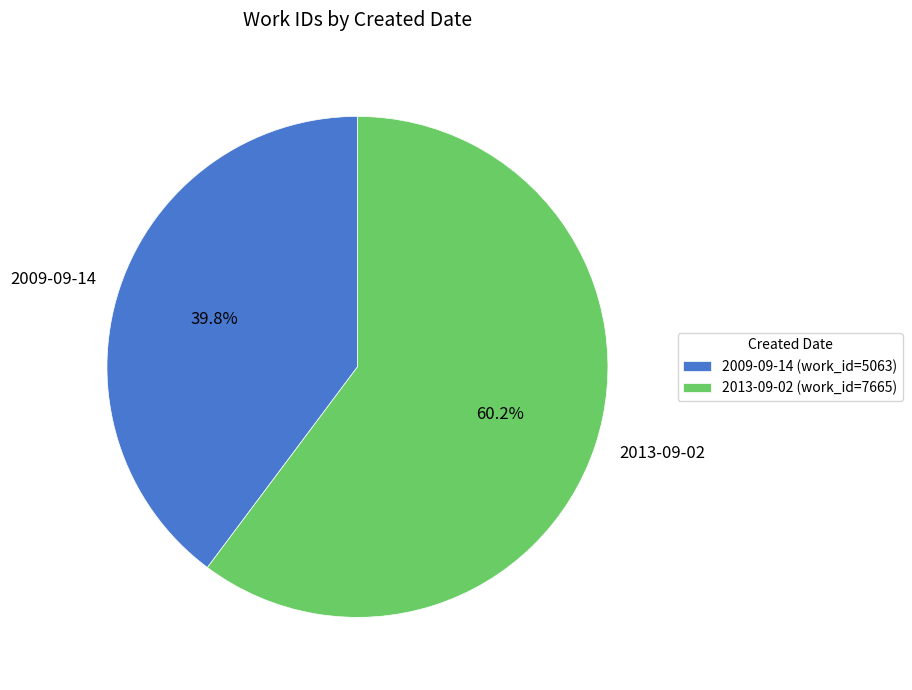

True or false: 2013-09-02 accounts for 60% of the total.

True